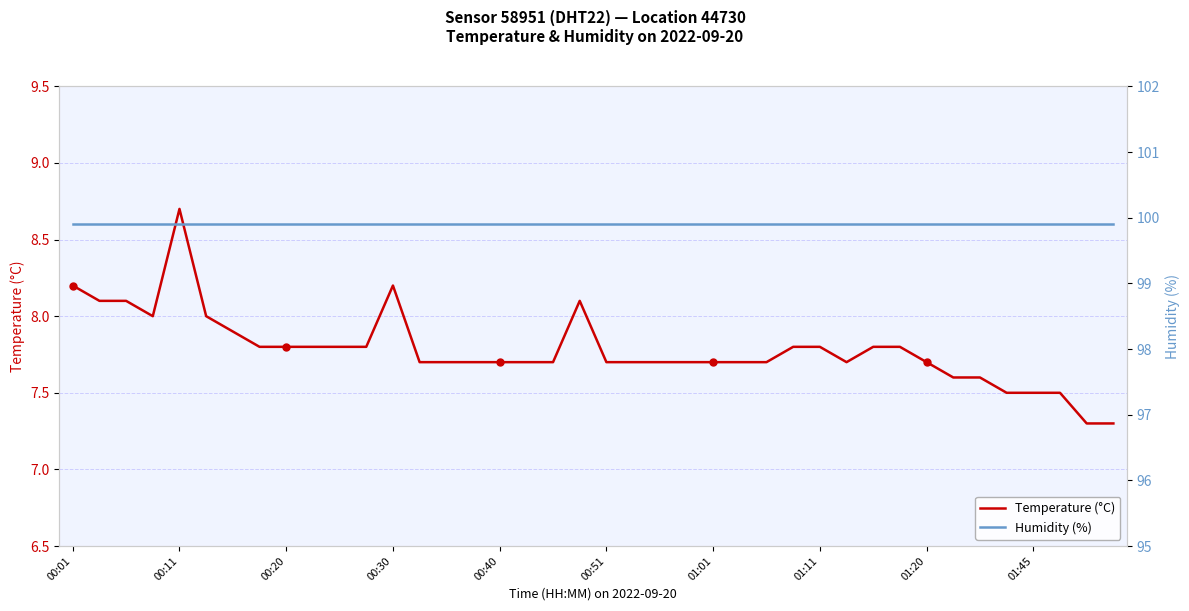

Rank the series by their maximum value, from highest to lowest.

Humidity (%), Temperature (°C)